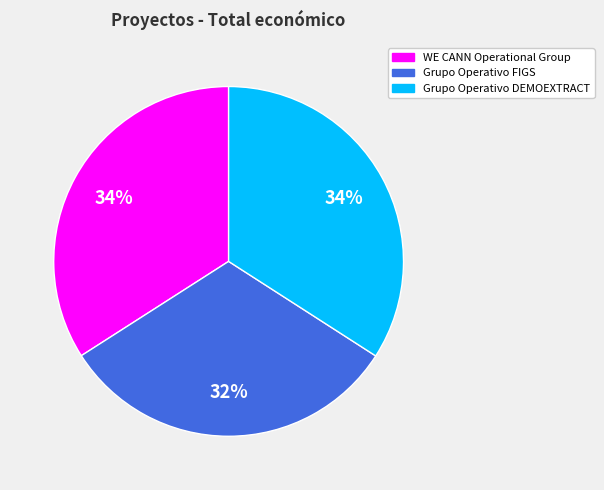

Is Grupo Operativo FIGS the majority of the pie?

No